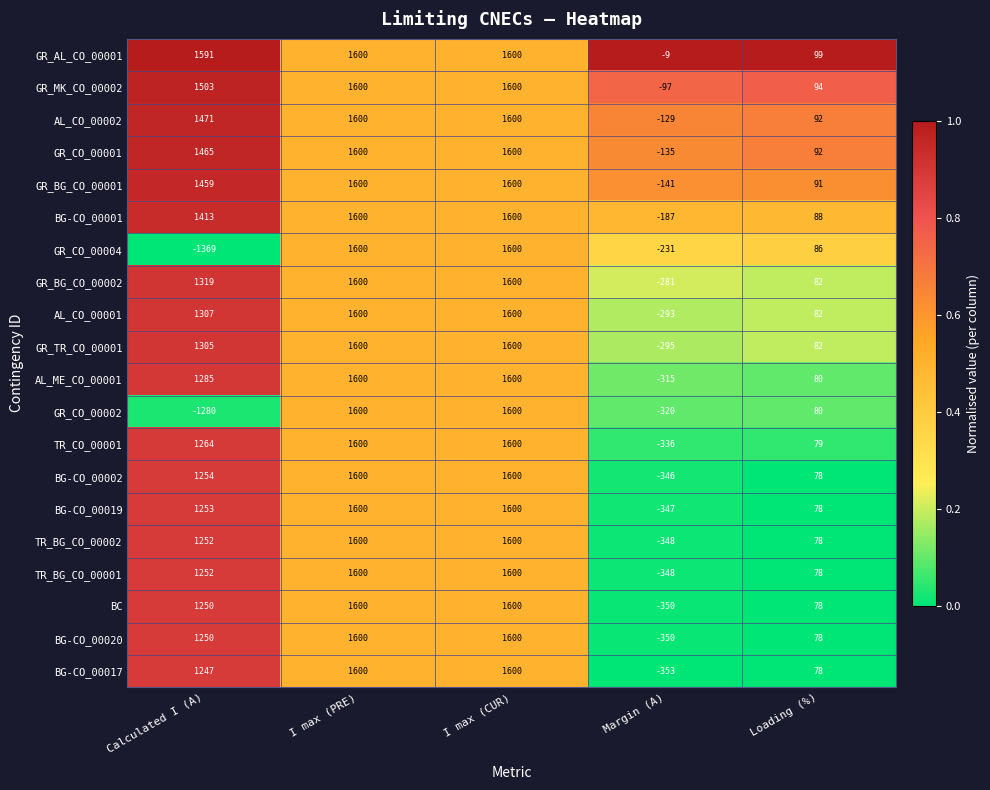

What is the total value across all series at I max (PRE)?

32000